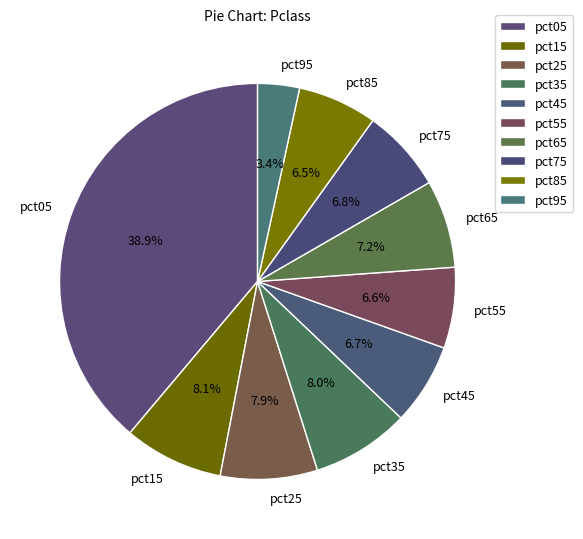

To the nearest percent, what is the average slice percentage?

10%